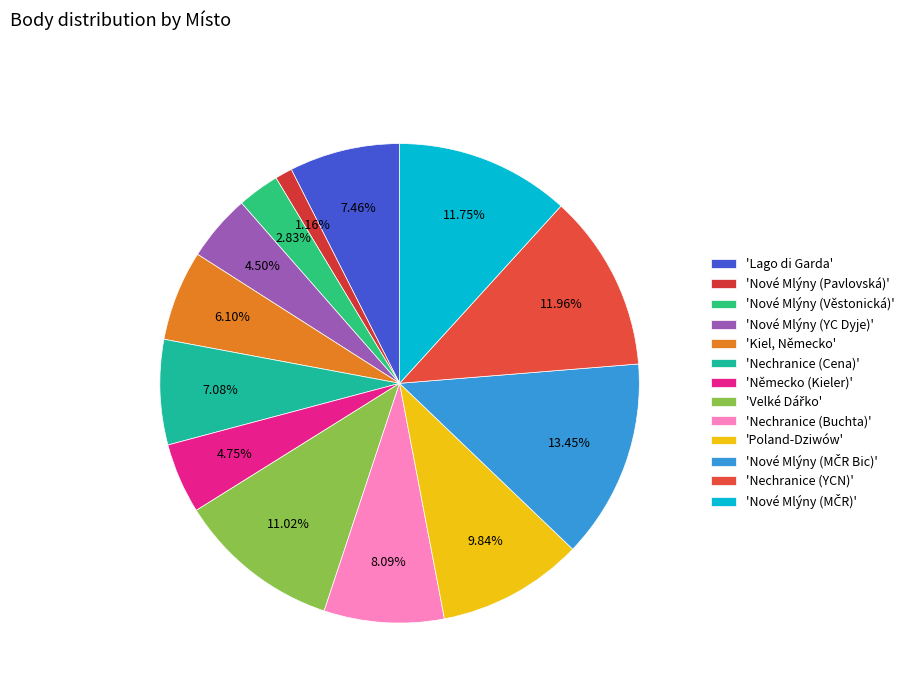

Rank the categories by value from lowest to highest.

Nové Mlýny (Pavlovská), Nové Mlýny (Věstonická), Nové Mlýny (YC Dyje), Německo (Kieler), Kiel, Německo, Nechranice (Cena), Lago di Garda, Nechranice (Buchta), Poland-Dziwów, Velké Dářko, Nové Mlýny (MČR), Nechranice (YCN), Nové Mlýny (MČR Bic)